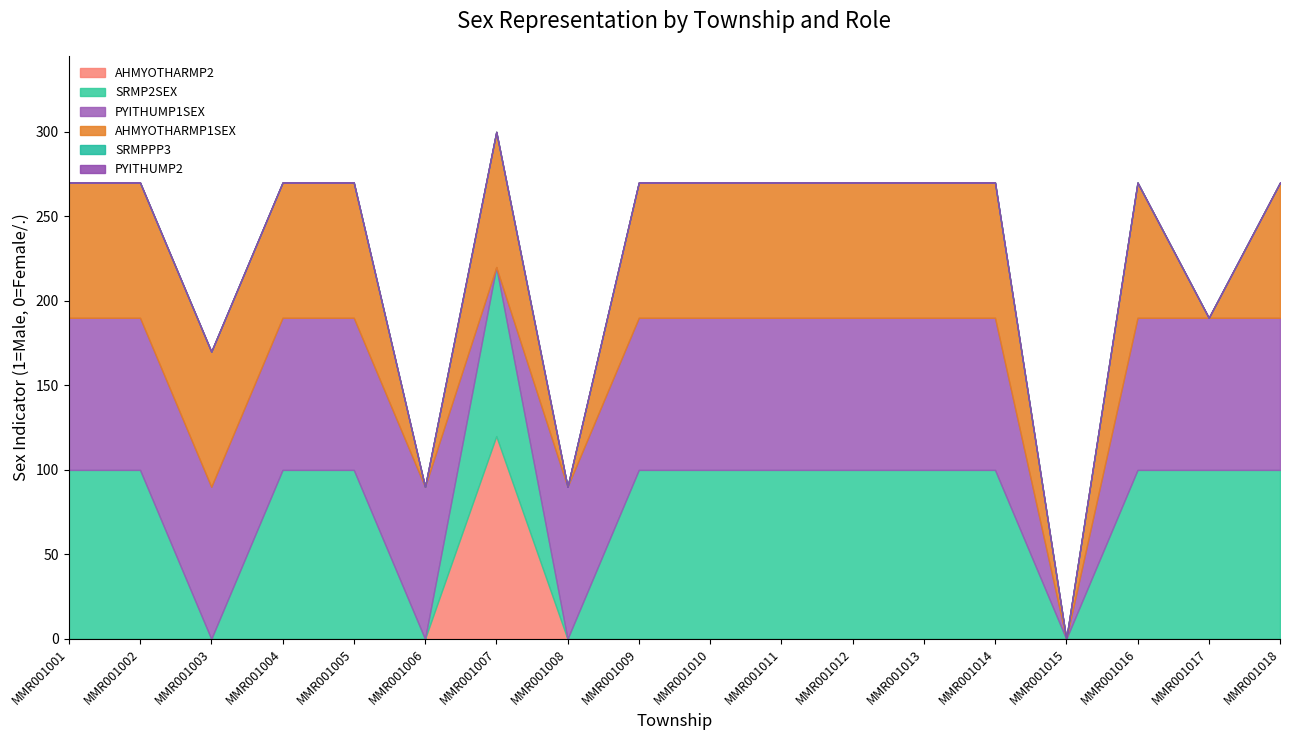

Does the chart have visible grid lines?

No